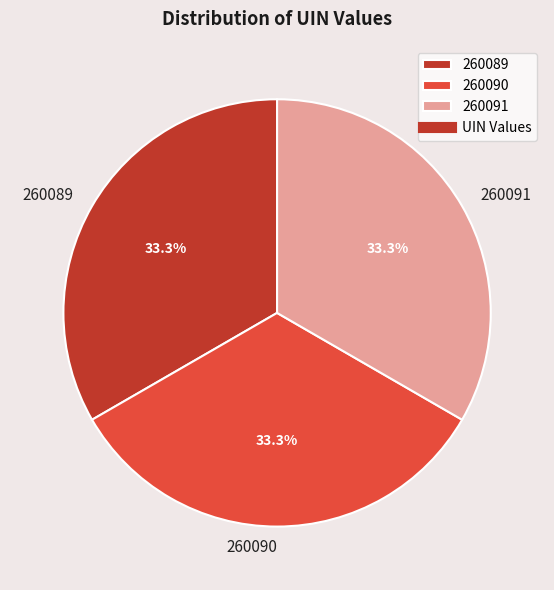

The 260090 slice represents 47% of the pie. True or false?

False